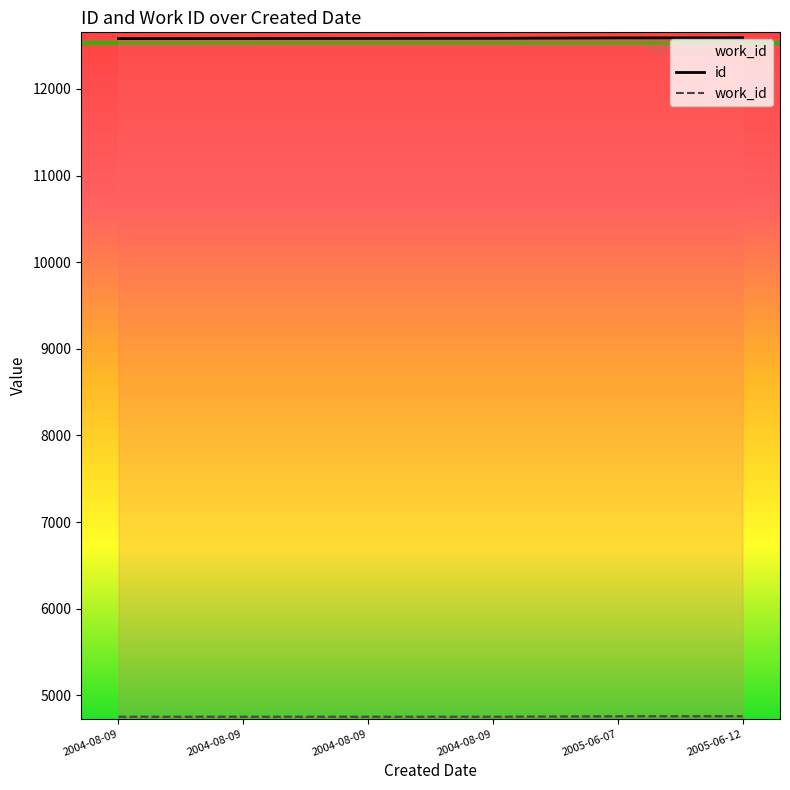

What is the difference between the highest and lowest values at 2005-06-07?

7830